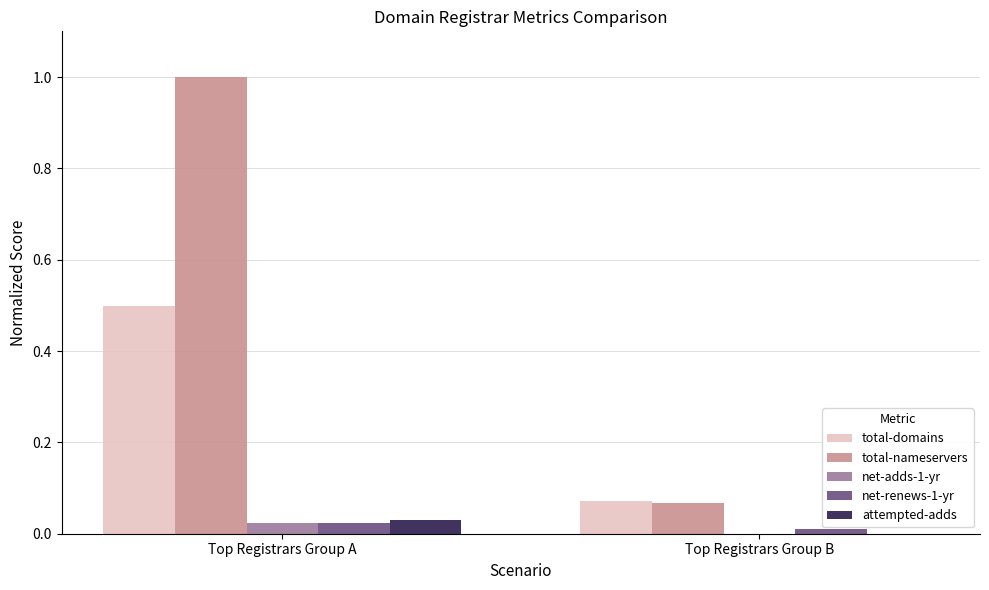

True or false: net-renews-1-yr has a value of 0.0 at Top Registrars Group B.

True